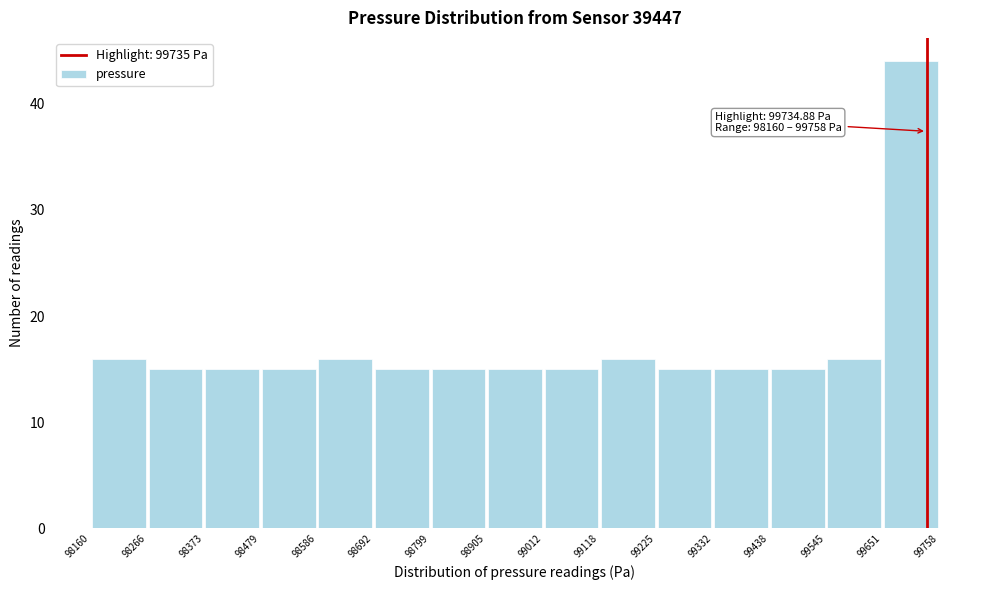

Over which range of the x-axis is the bar tallest?

99651 to 99758